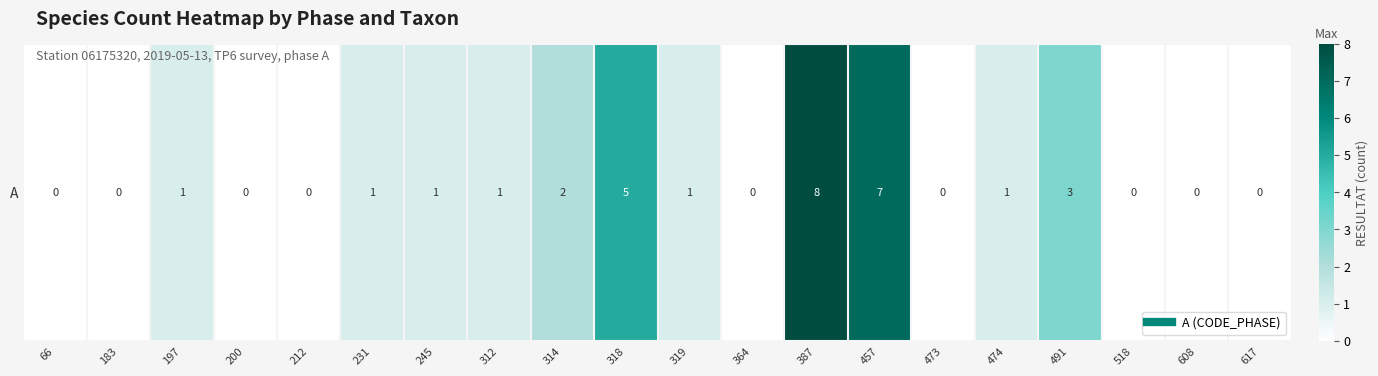

Rank the categories by value from lowest to highest.

66, 183, 200, 212, 364, 473, 518, 608, 617, 197, 231, 245, 312, 319, 474, 314, 491, 318, 457, 387